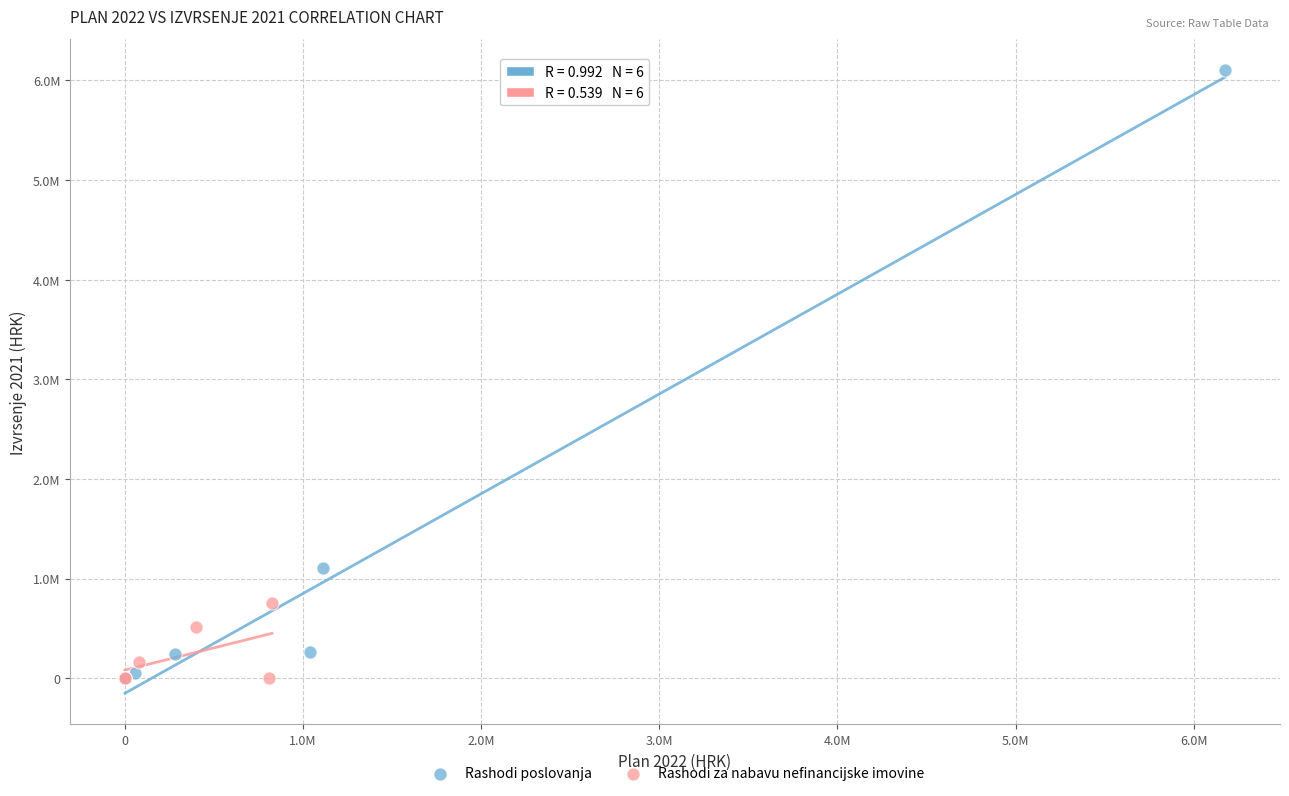

Which series contains the highest Y value?

Rashodi poslovanja